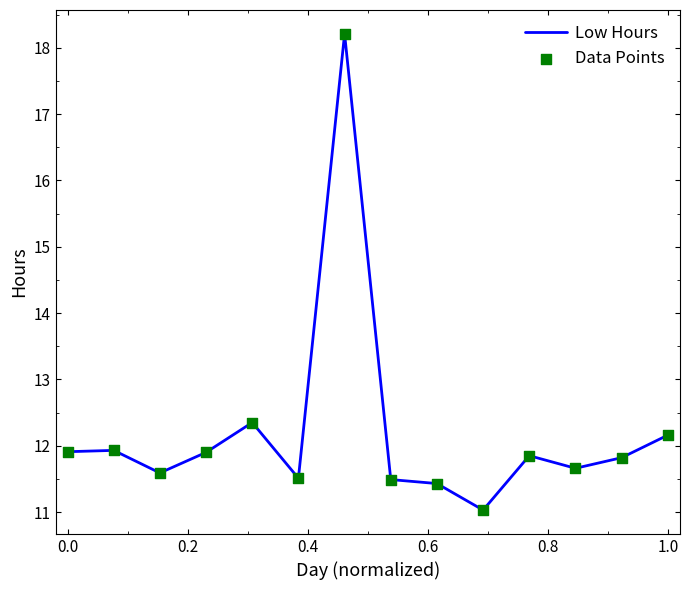

What is the minimum value shown in the chart?

11.0